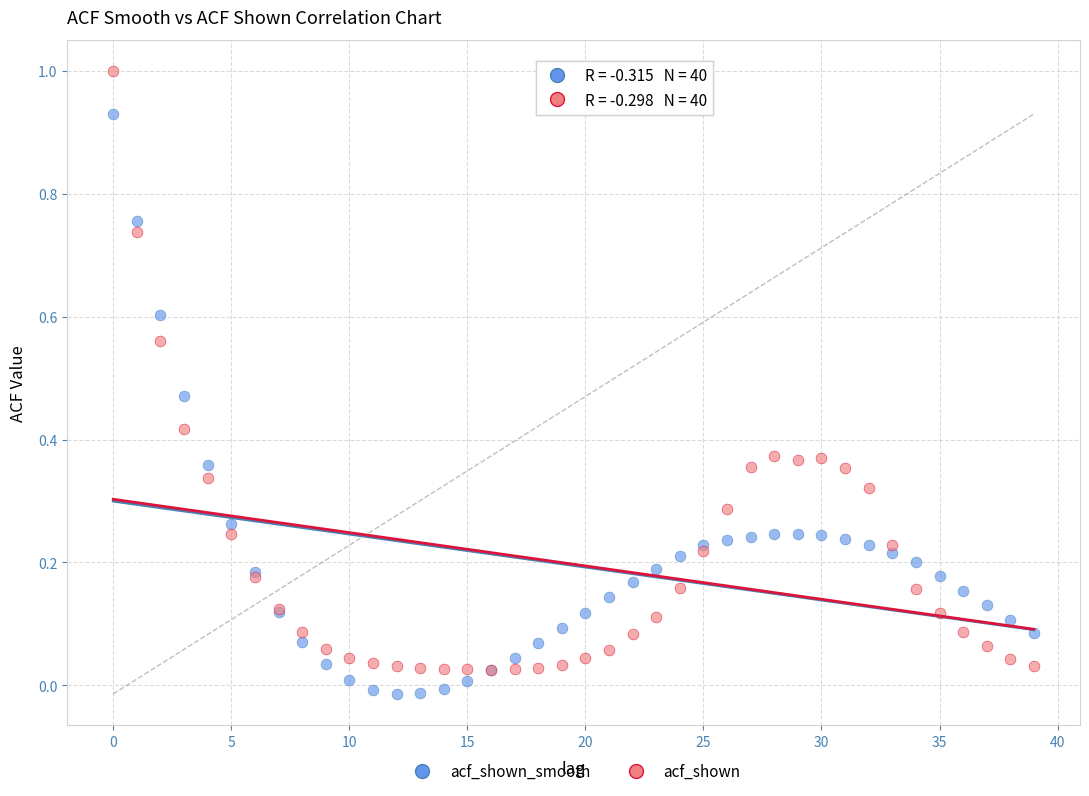

What are all the series names shown in the legend?

acf_shown_smooth, acf_shown